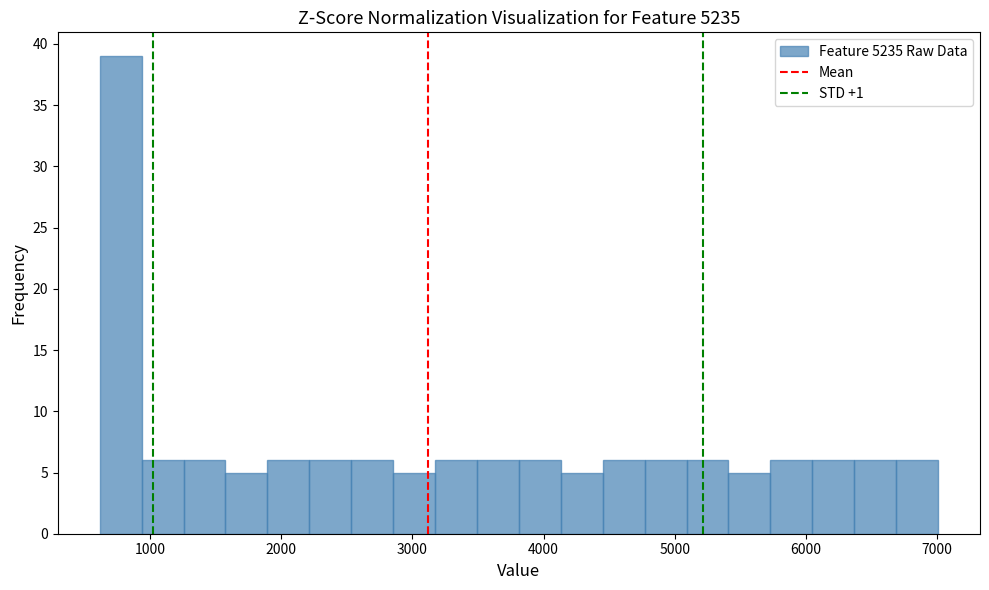

Read against the x-axis, roughly where is the centre of the tallest bar?

800